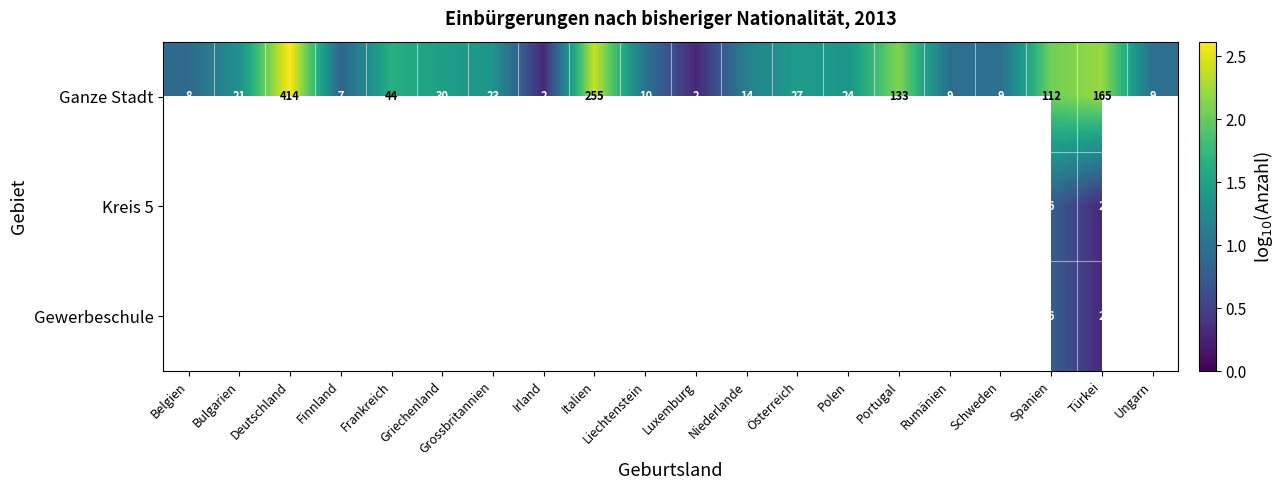

At Italien, list the series in order from largest to smallest.

Ganze Stadt, Kreis 5, Gewerbeschule